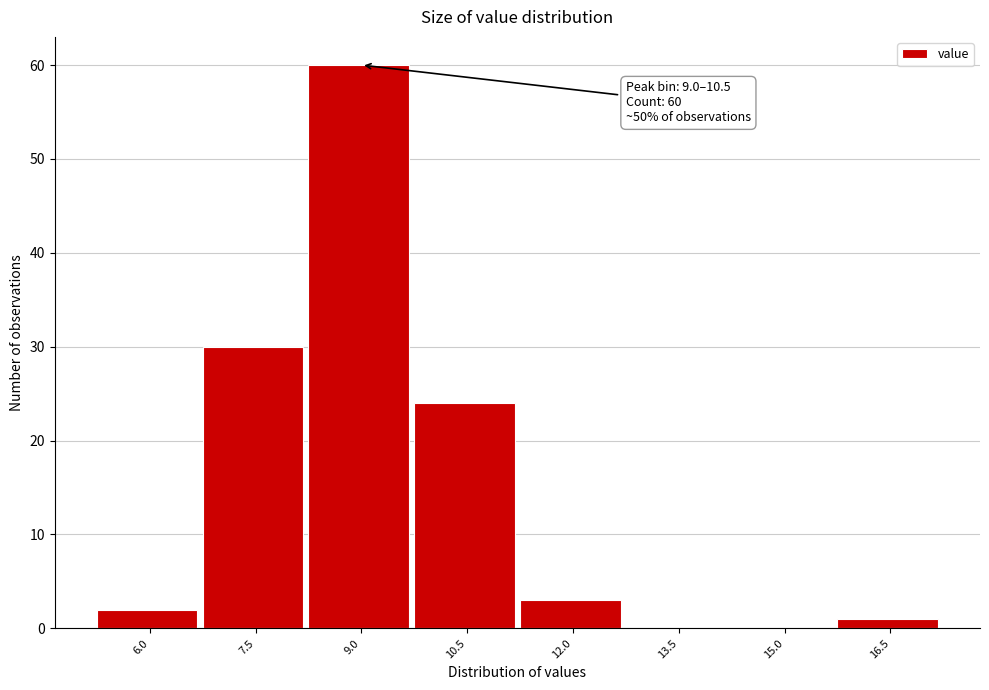

Reading right to left, list all the values displayed in this chart.

16.5=1	15.0=0	13.5=0	12.0=3	10.5=24	9.0=60	7.5=30	6.0=2